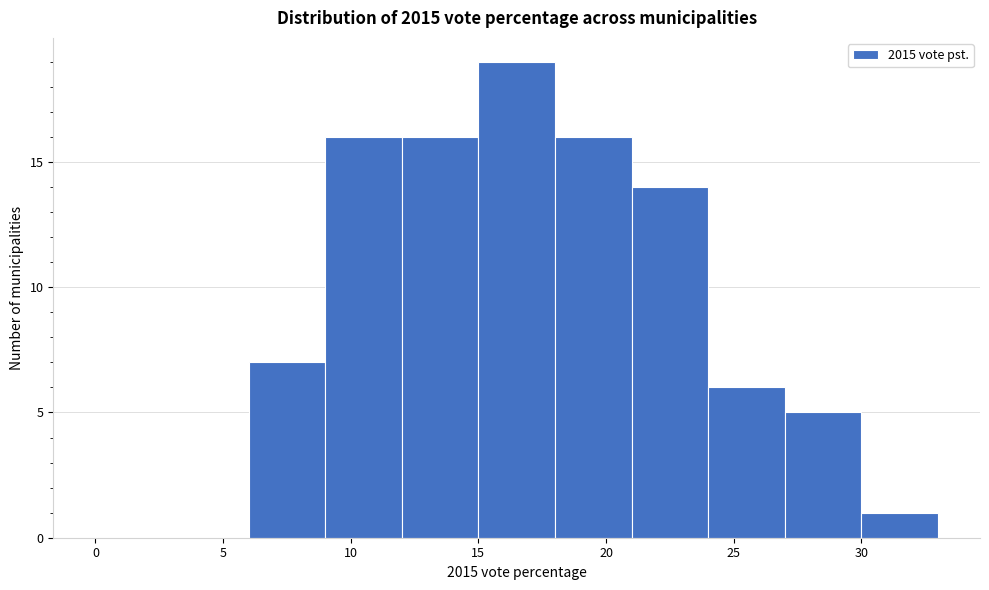

Reading left to right, transcribe this chart: for each bar, give the range it covers on the x-axis and its height. The values are not printed on the chart, so give them approximately, as read against the axis.

0 to 3: 0
3 to 6: 0
6 to 9: 7
9 to 12: 16
12 to 15: 16
15 to 18: 19
18 to 21: 16
21 to 24: 14
24 to 27: 6
27 to 30: 5
30 to 33: 1